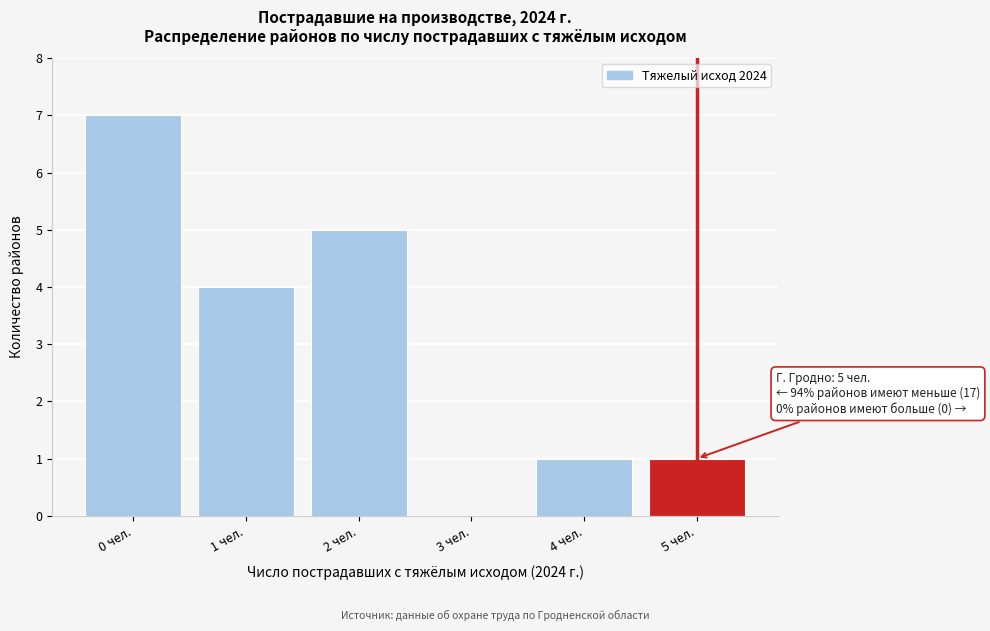

Reading right to left, list all the values displayed in this chart.

5 чел.=1	4 чел.=1	3 чел.=0	2 чел.=5	1 чел.=4	0 чел.=7